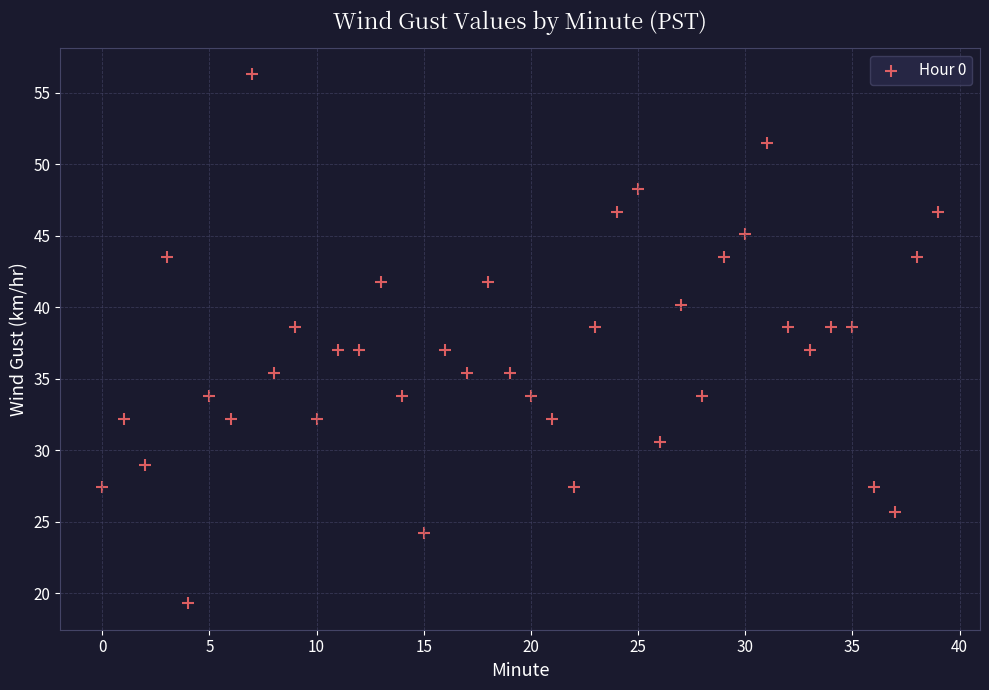

What is the range of Y values (max minus min)?

37.0